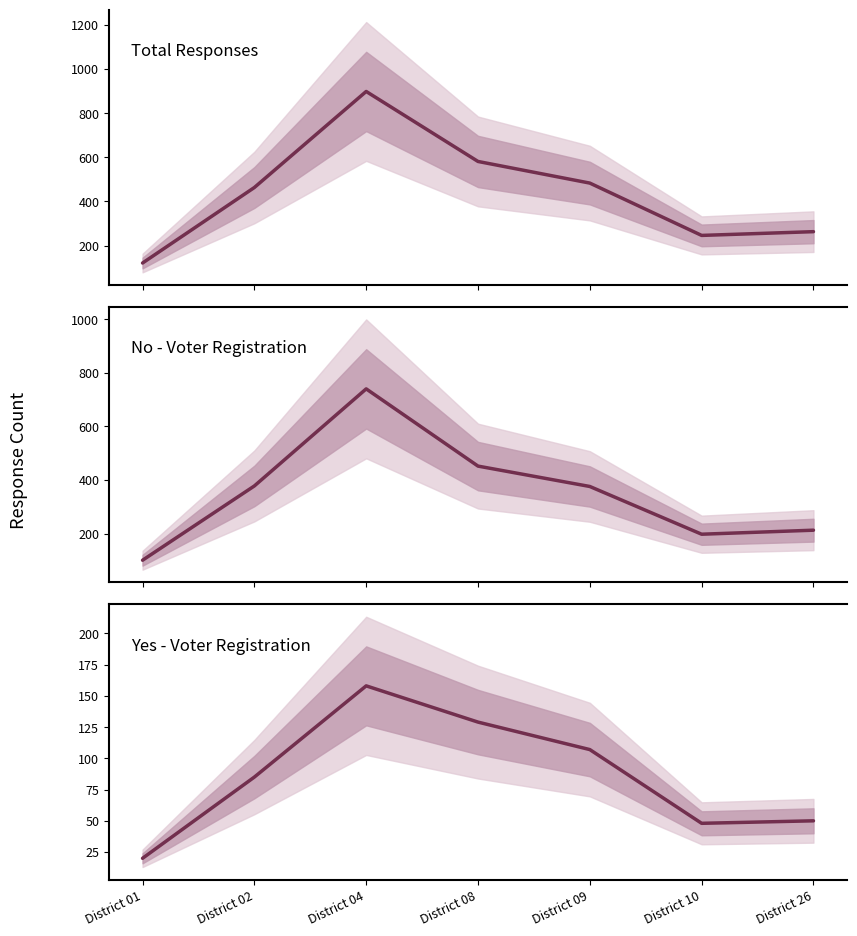

What is the difference between the highest and lowest values at District 26?

213